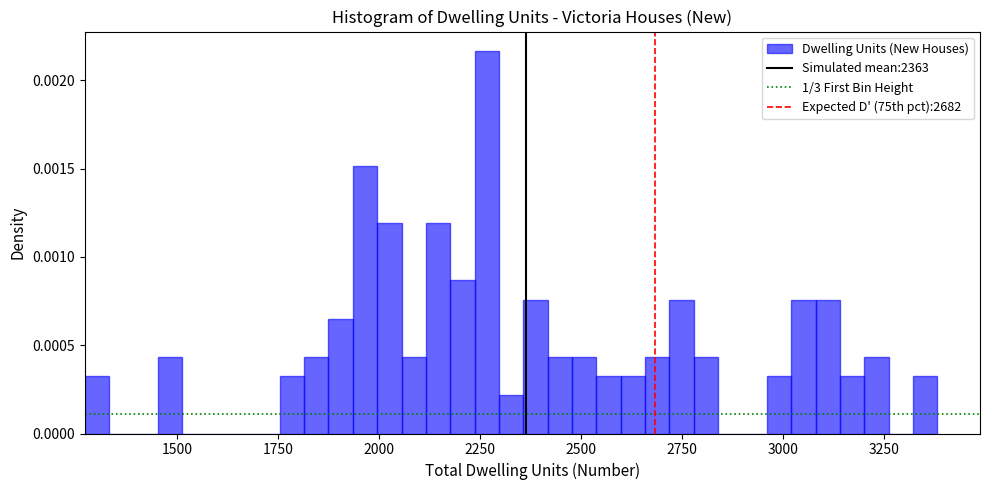

Read against the x-axis, roughly where is the centre of the tallest bar?

2250